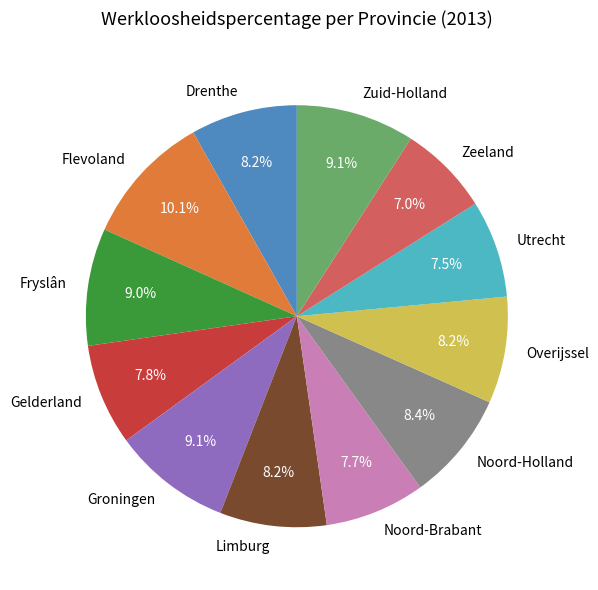

How many segments does this pie chart have?

12